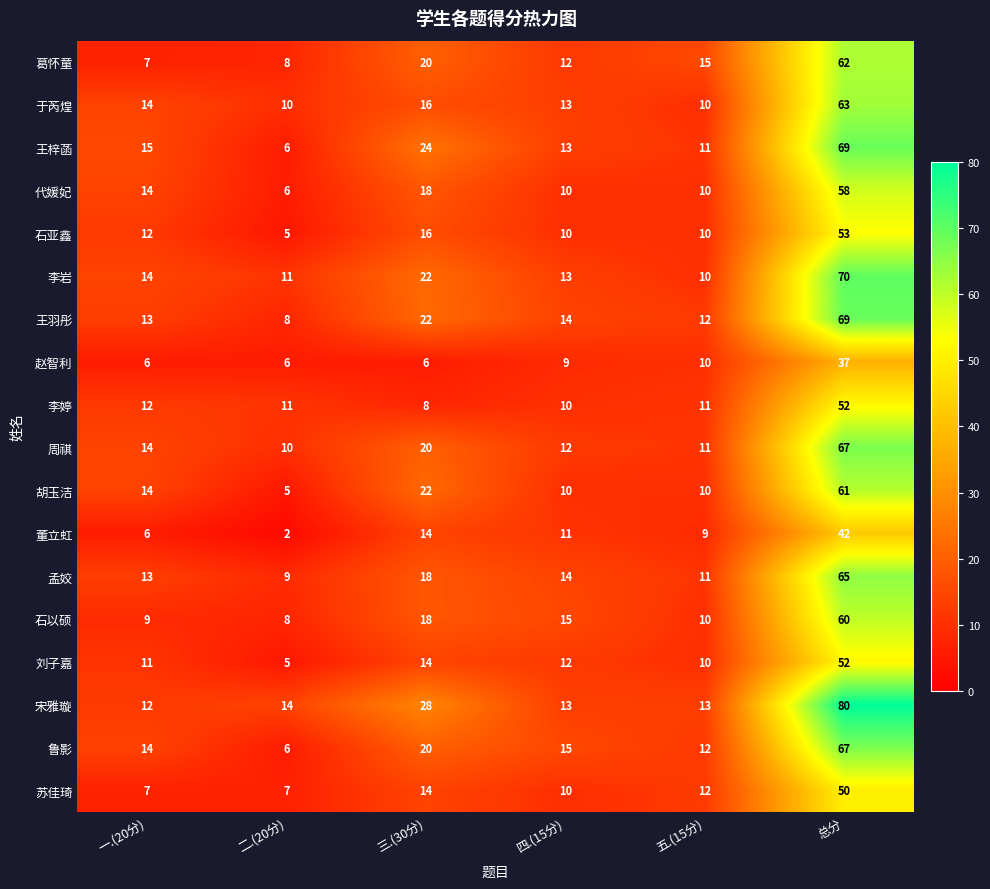

What is the difference between the second highest and second lowest values in the 葛怀童 series?

12